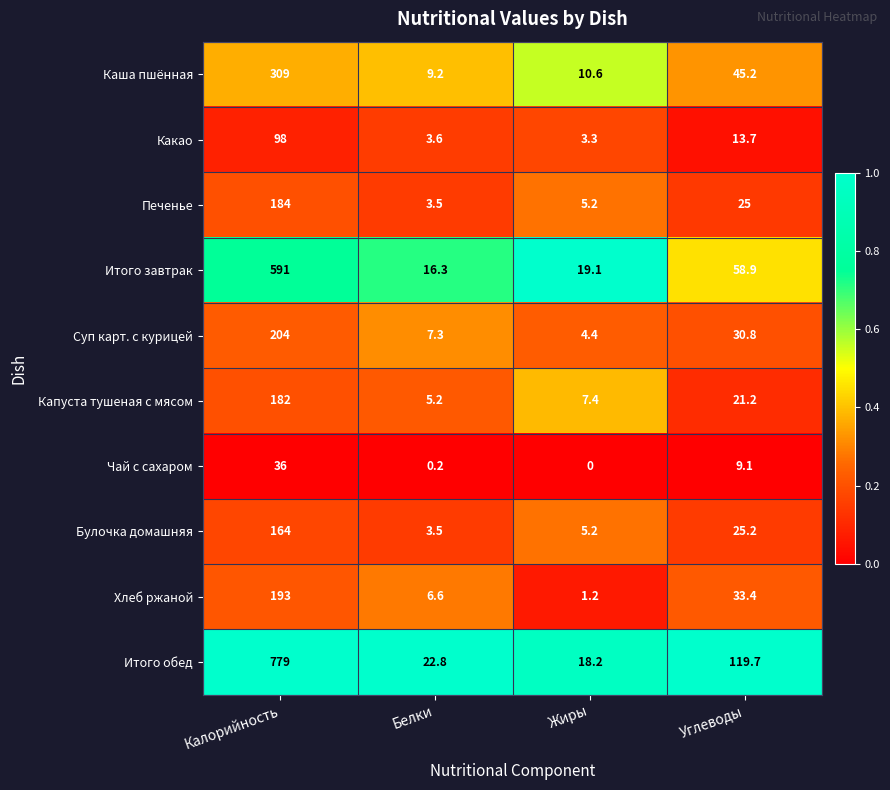

At which category is the sum across all series the highest?

Калорийность